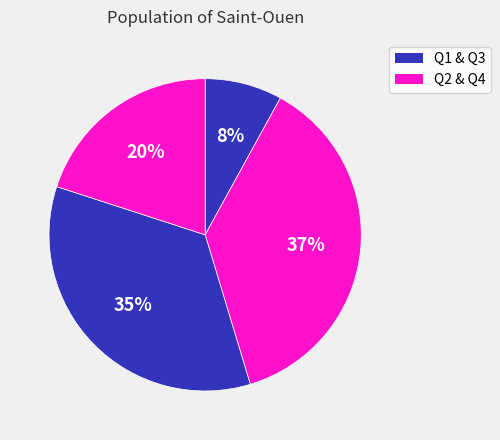

Which category has the smallest portion of the pie?

Q1